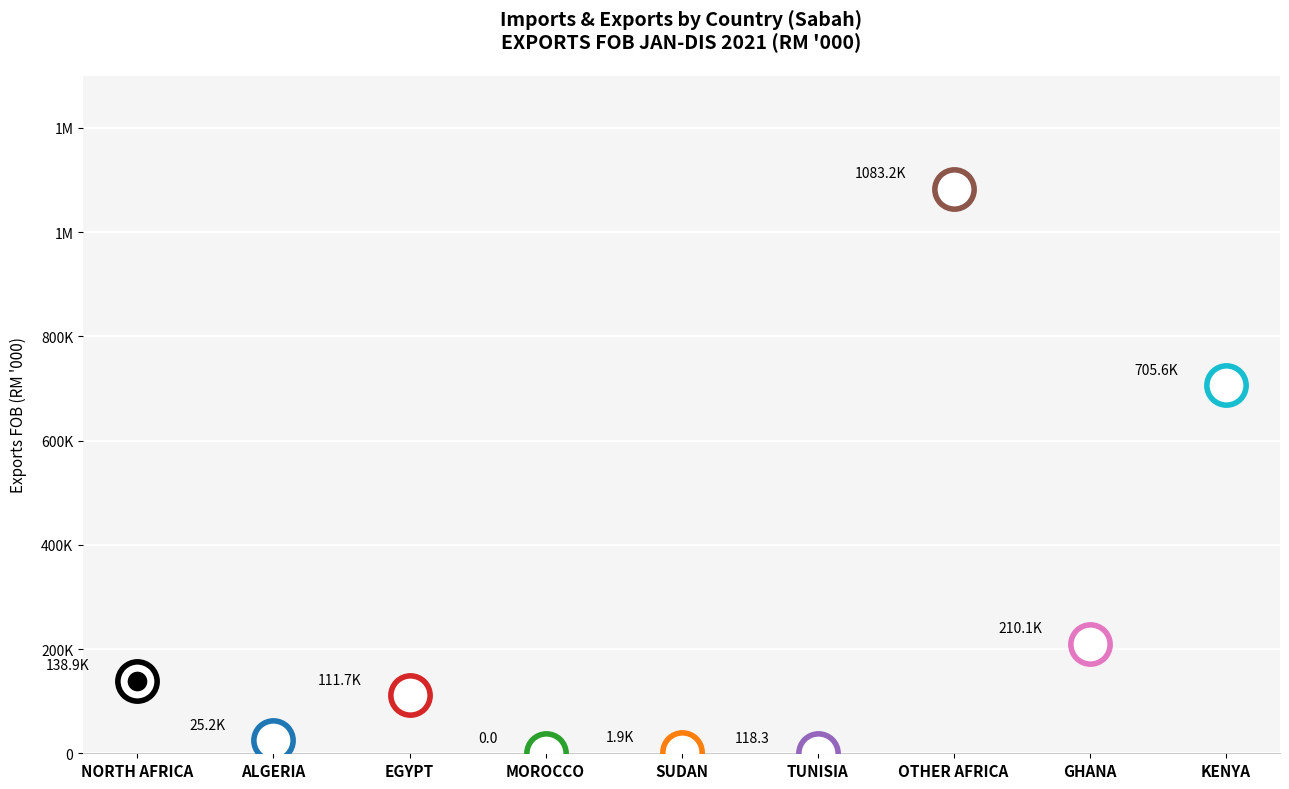

What is the change in value from EGYPT to SUDAN?

-109762.0